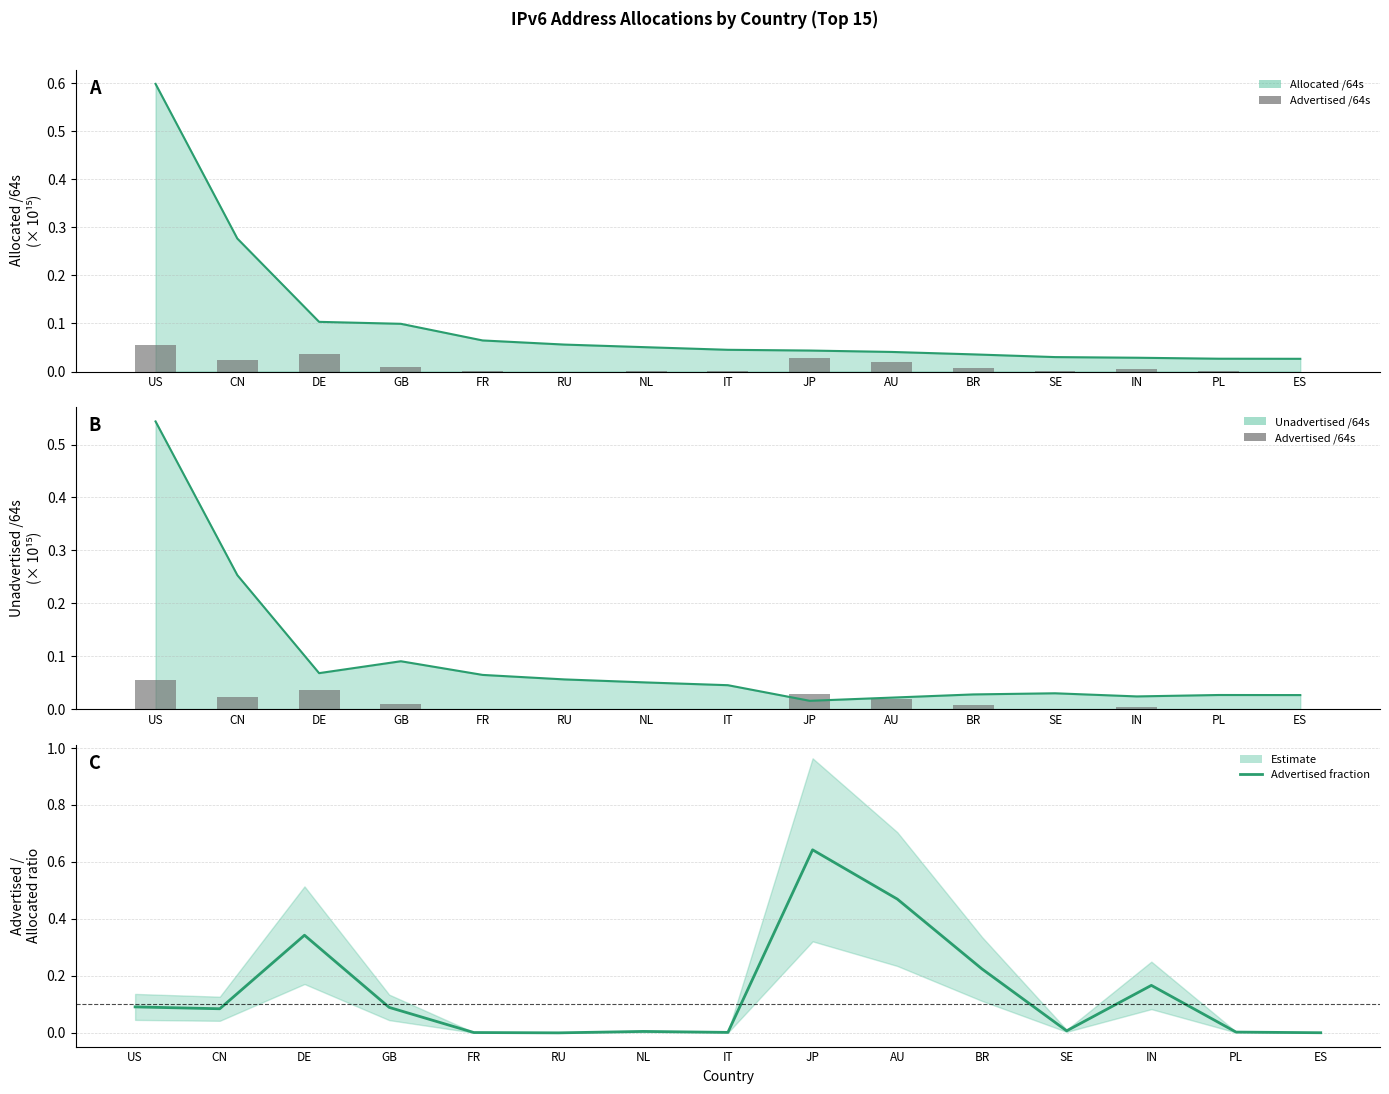

Is the value of Advertised fraction at BR greater than the value of Advertised /64s at ES?

Yes